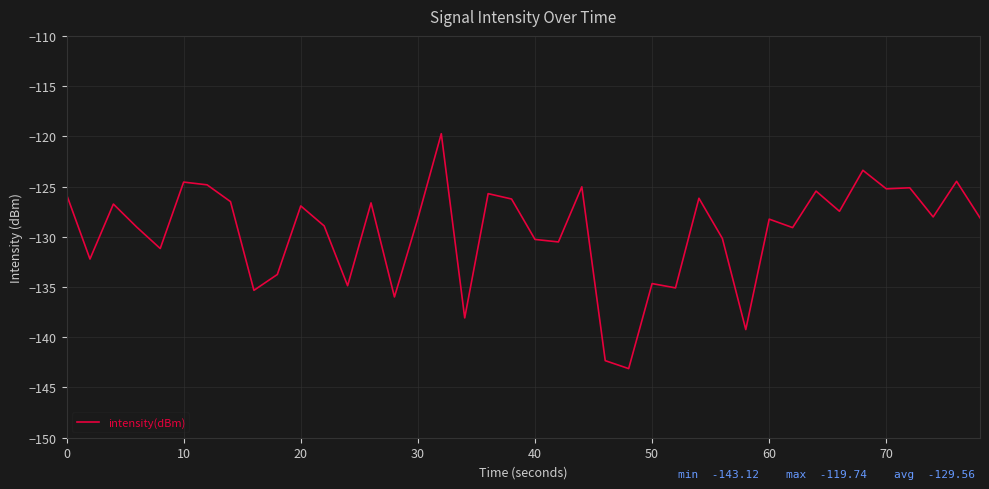

What is the difference between the maximum and minimum values?

23.4